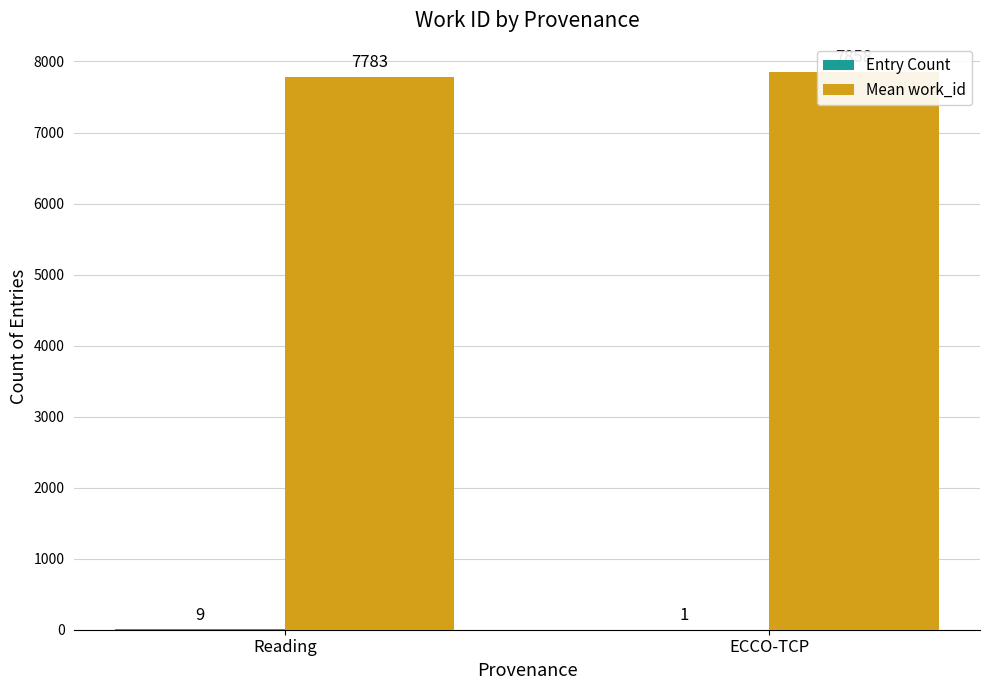

Which series changed the most between Reading and ECCO-TCP?

Mean work_id